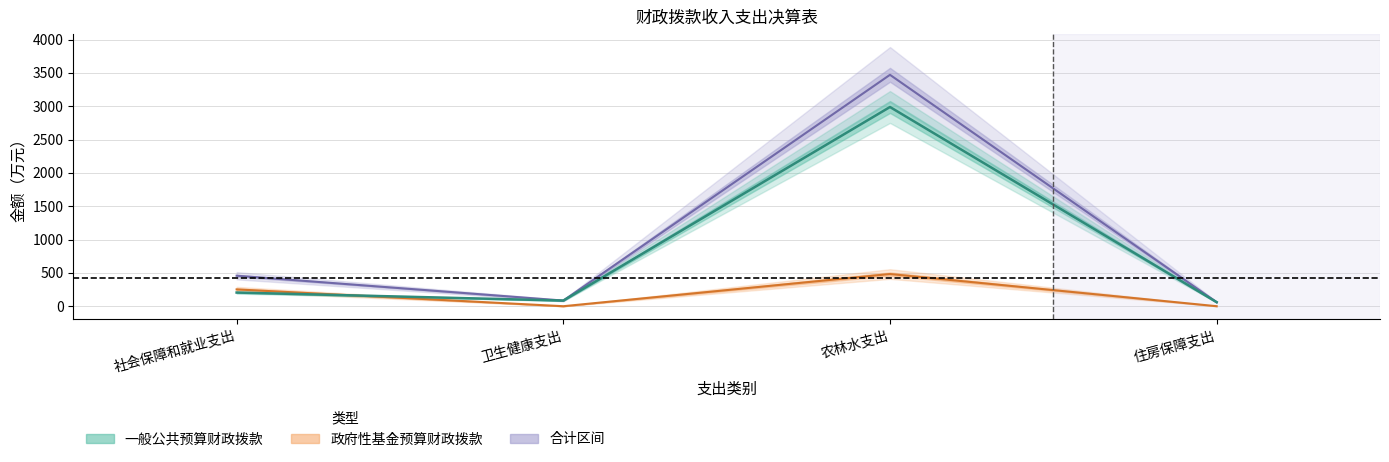

What is the difference between the maximum and minimum values in the 社会保障和就业支出 series?

457.3